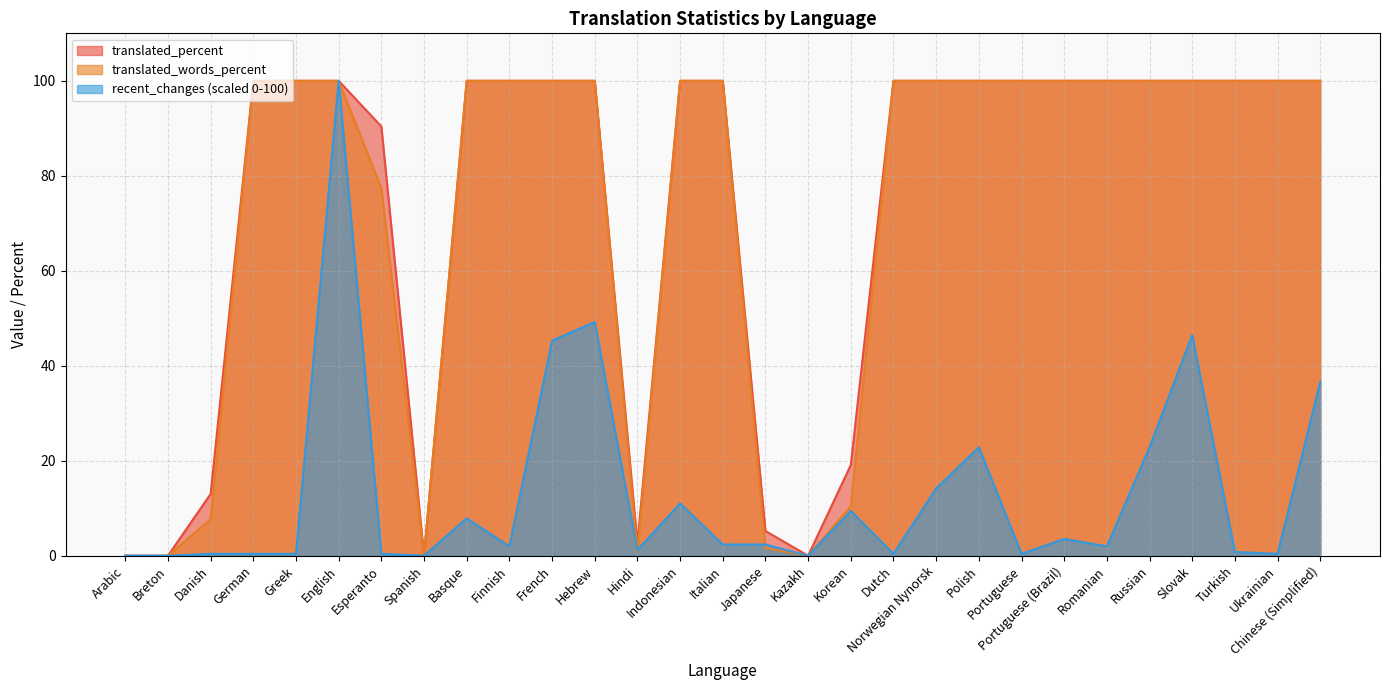

Is the value of translated_percent at Breton greater than the value of translated at Finnish?

No